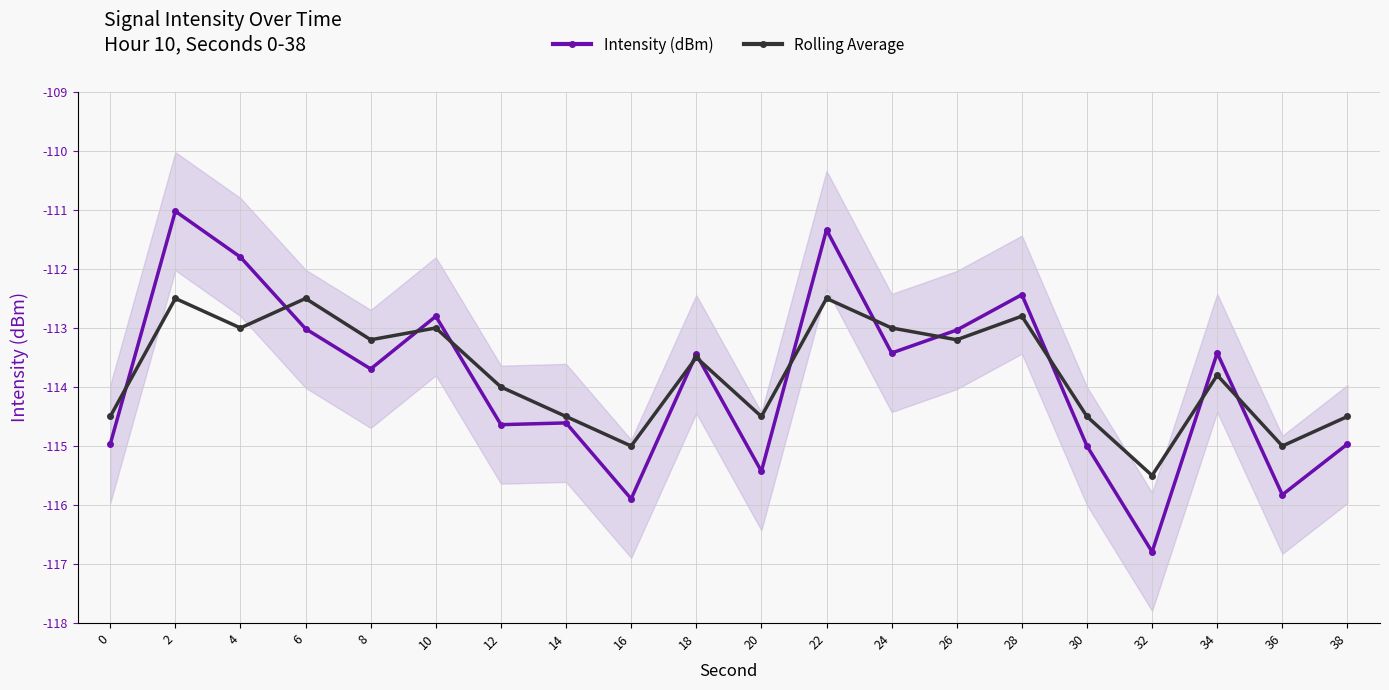

Which series has the largest range (max minus min)?

Intensity (dBm)